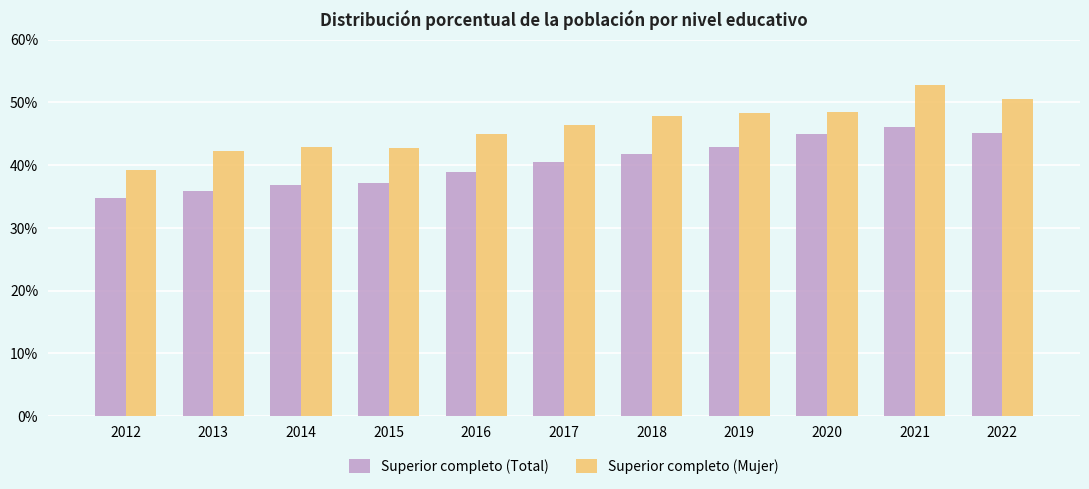

What is the sum of all Superior completo (Total) values?

444.9